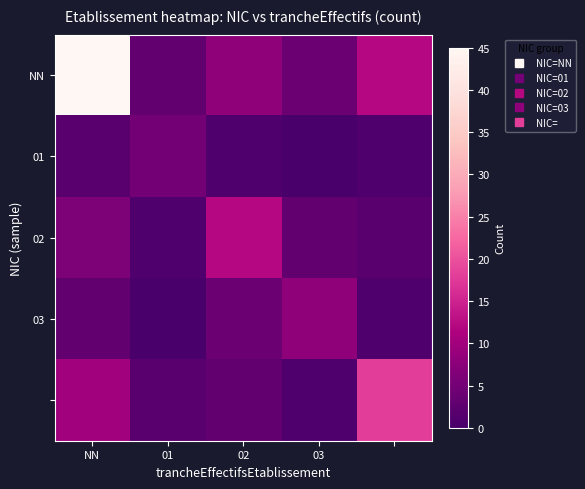

Count the number of data series in this chart.

5